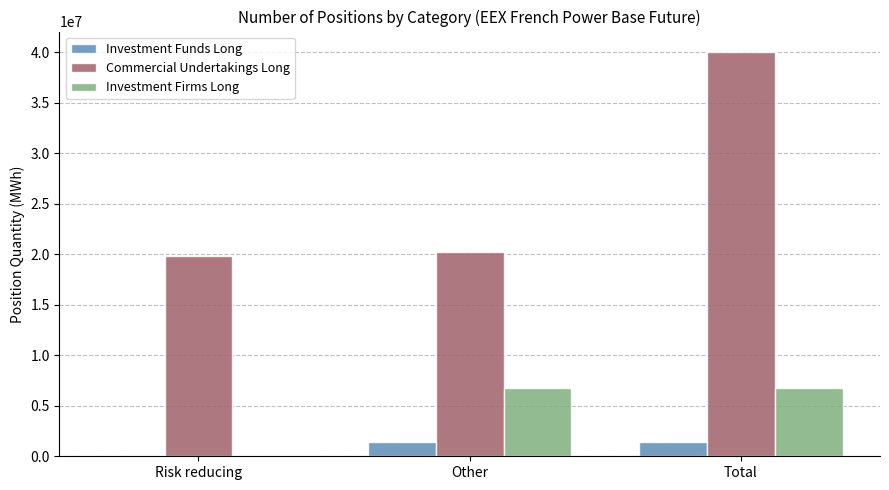

What is the maximum value shown in the chart?

40050748